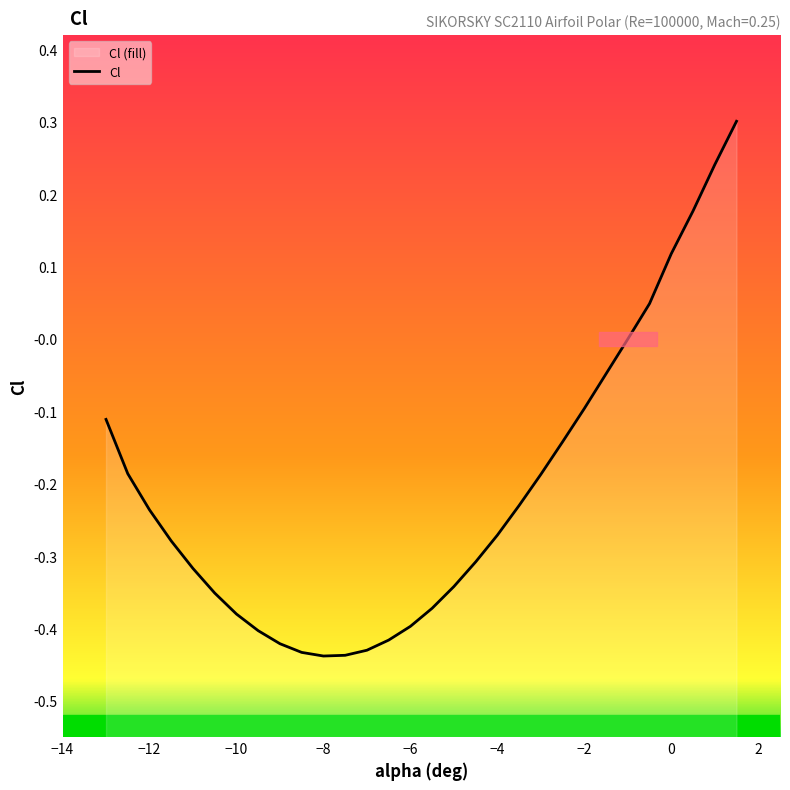

Reading right to left, what are all the values shown in this chart?

1.5=0.3	1=0.2	0.5=0.2	0=0.1	-0.5=0.0	-1=0.0	-1.5=-0.0	-2=-0.1	-2.5=-0.1	-3=-0.2	-3.5=-0.2	-4=-0.3	-4.5=-0.3	-5=-0.3	-5.5=-0.4	-6=-0.4	-6.5=-0.4	-7=-0.4	-7.5=-0.4	-8=-0.4	-8.5=-0.4	-9=-0.4	-9.5=-0.4	-10=-0.4	-10.5=-0.4	-11=-0.3	-11.5=-0.3	-12=-0.2	-12.5=-0.2	-13=-0.1